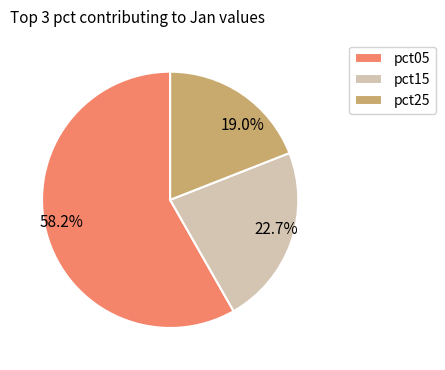

What is the majority slice?

pct05